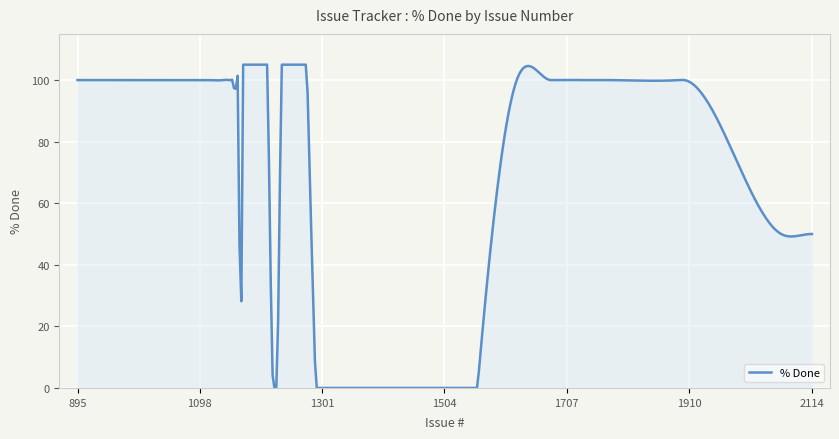

What is the maximum value shown in the chart?

105.0